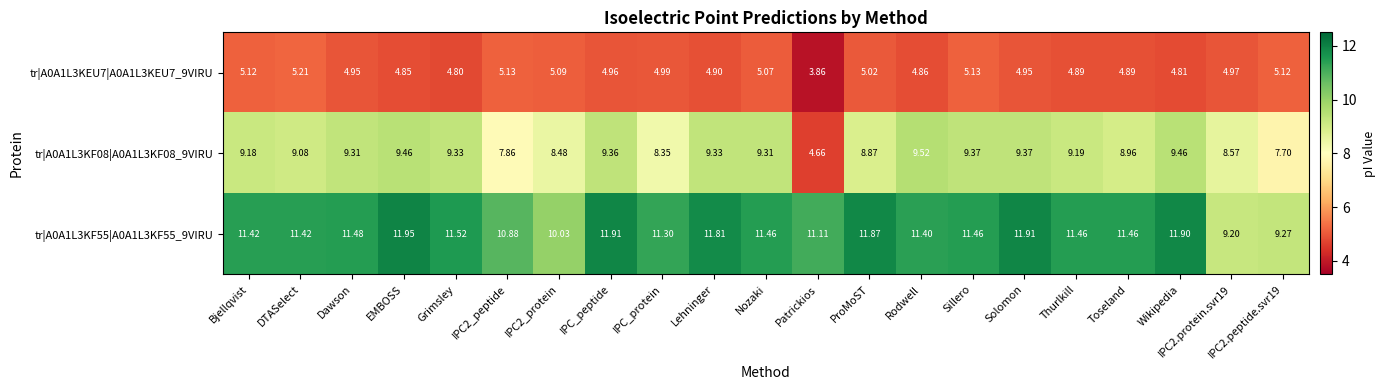

How many data points does each series have?

21